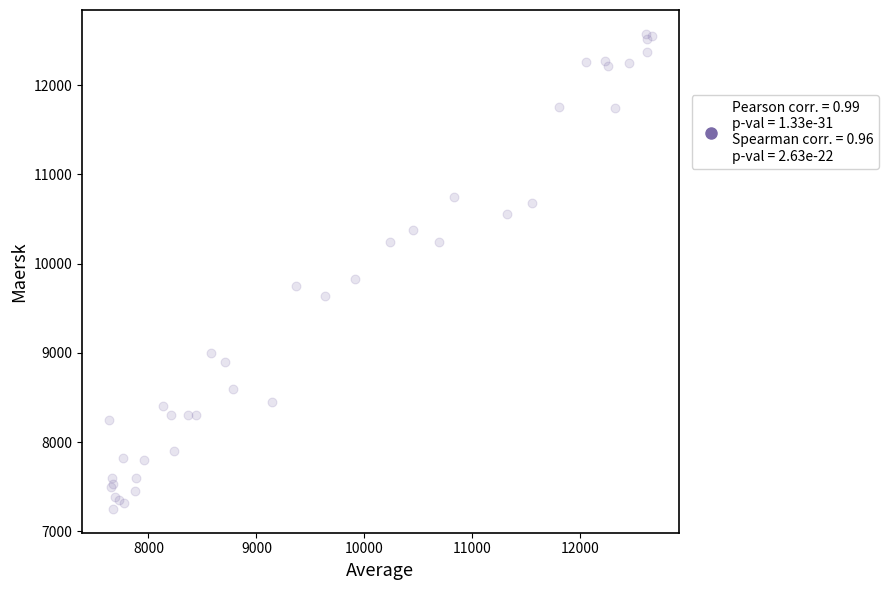

What Y value in the scatter plot is closest to 9913?

9829